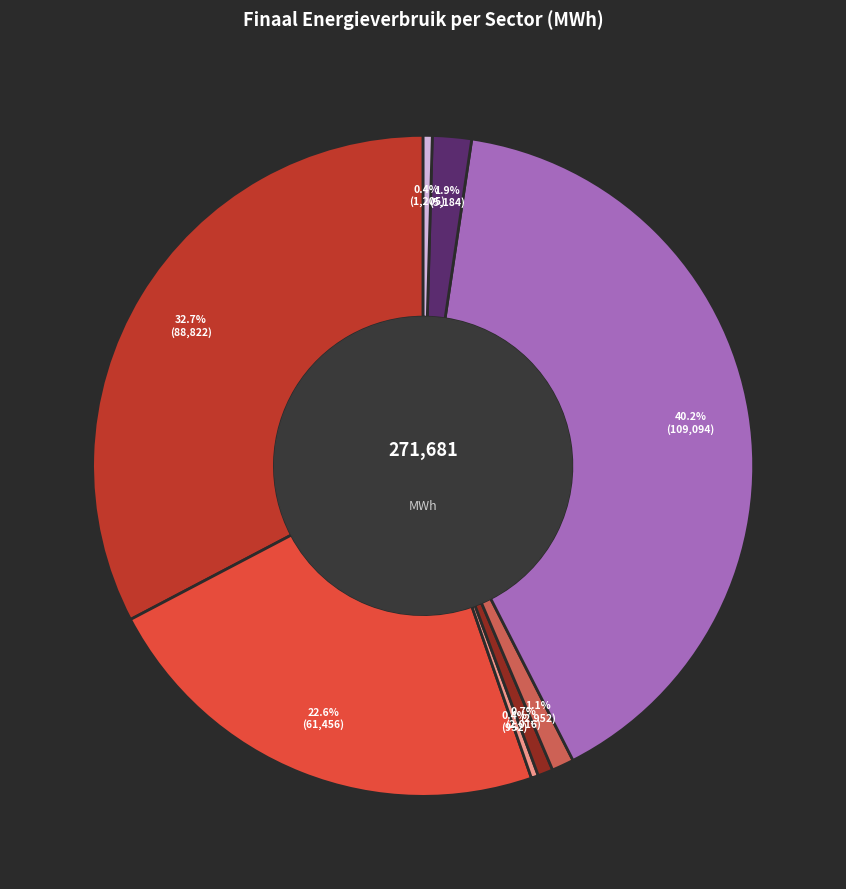

Is there any slice that represents more than half of the pie?

No